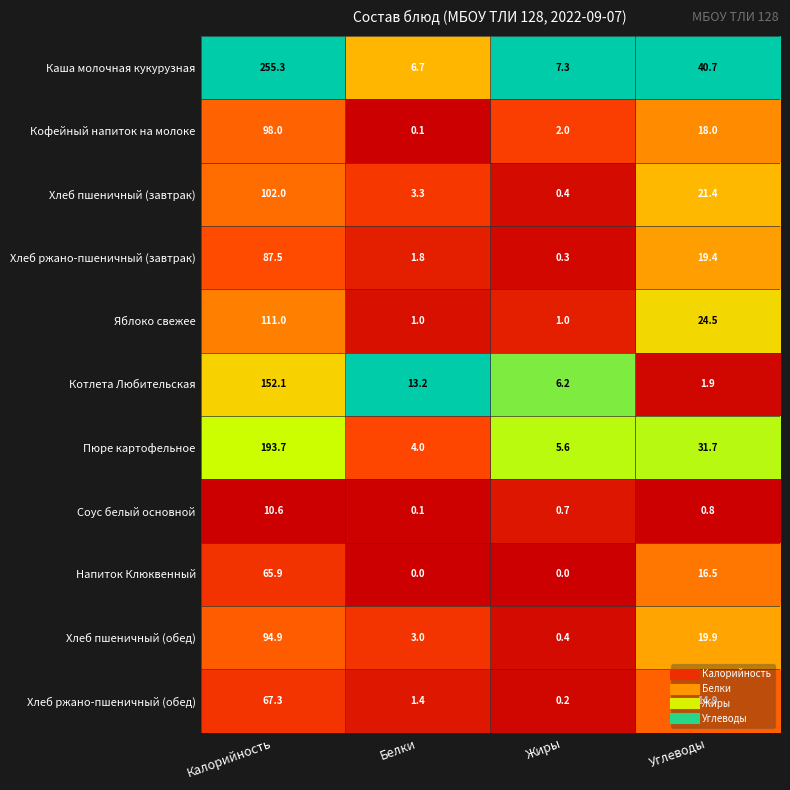

How many series are shown in this chart?

11